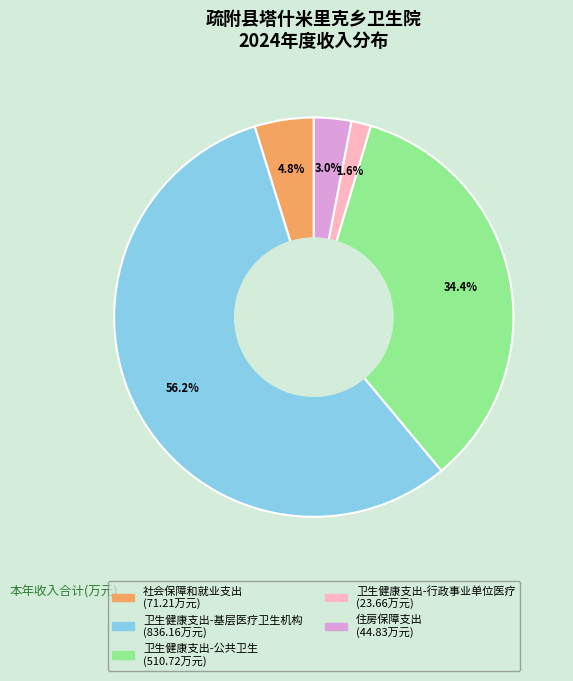

How many slices are in this pie chart?

5